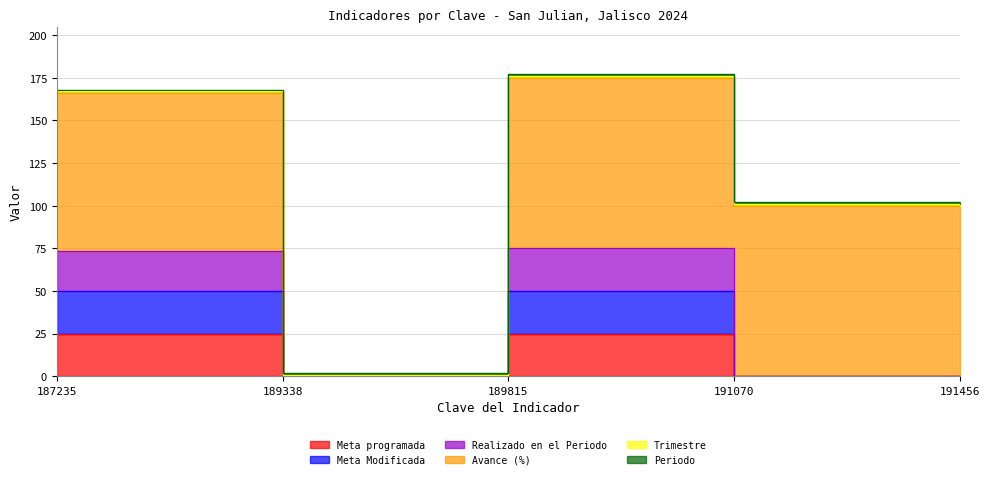

True or false: Meta Modificada has more than 2 points higher than both neighbors.

False